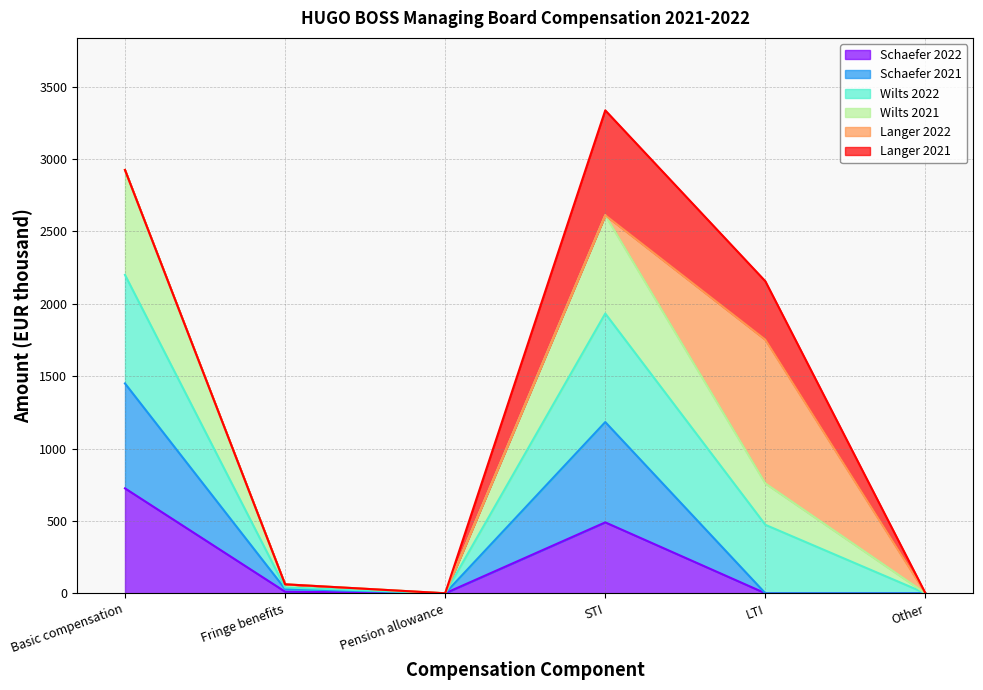

What is the maximum value for Schaefer 2022?

725